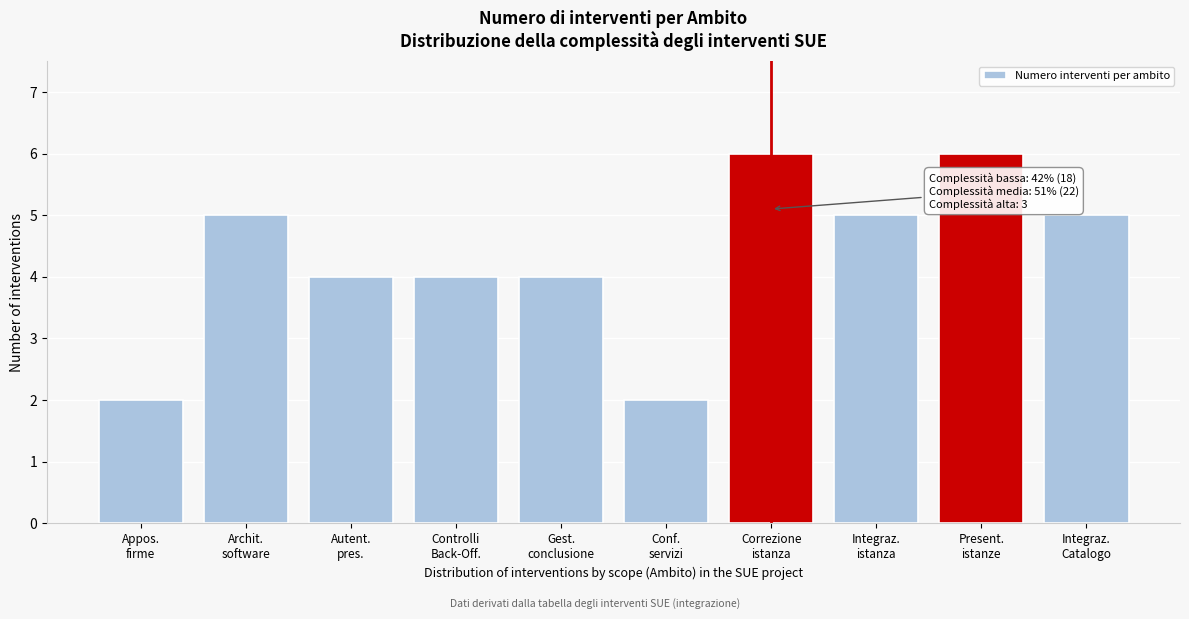

Reading left to right, list all the values displayed in this chart.

2	5	4	4	4	2	6	5	6	5